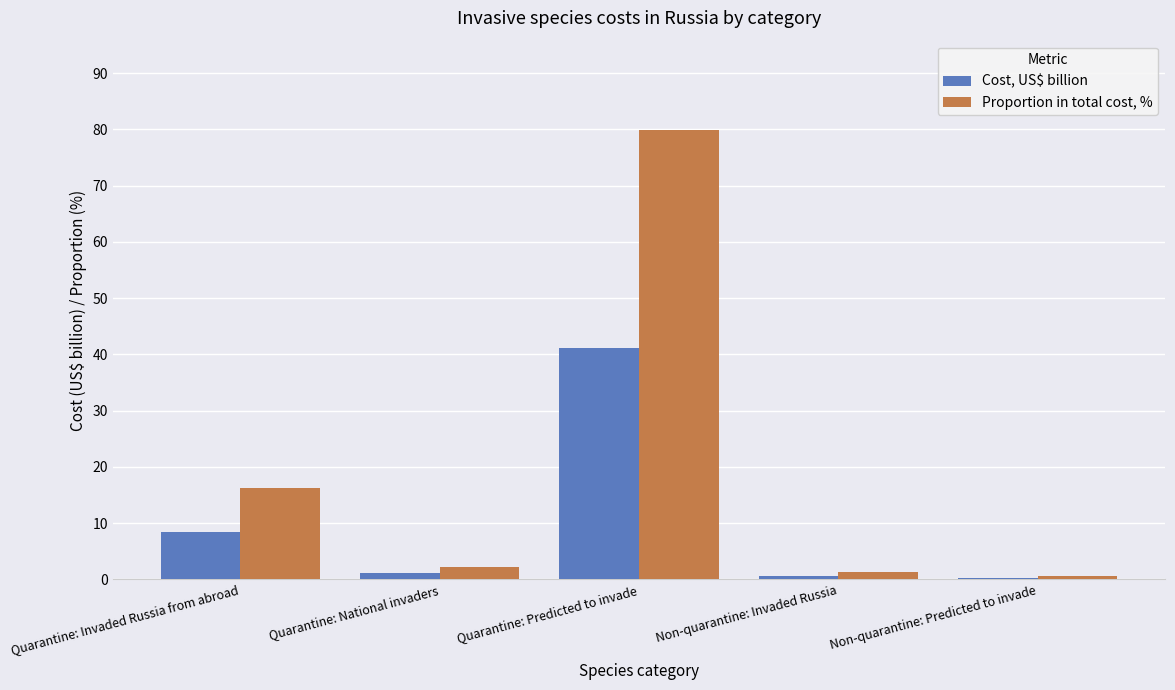

True or false: Cost, US$ billion has a value of 8.4 at Quarantine: Invaded Russia from abroad.

True